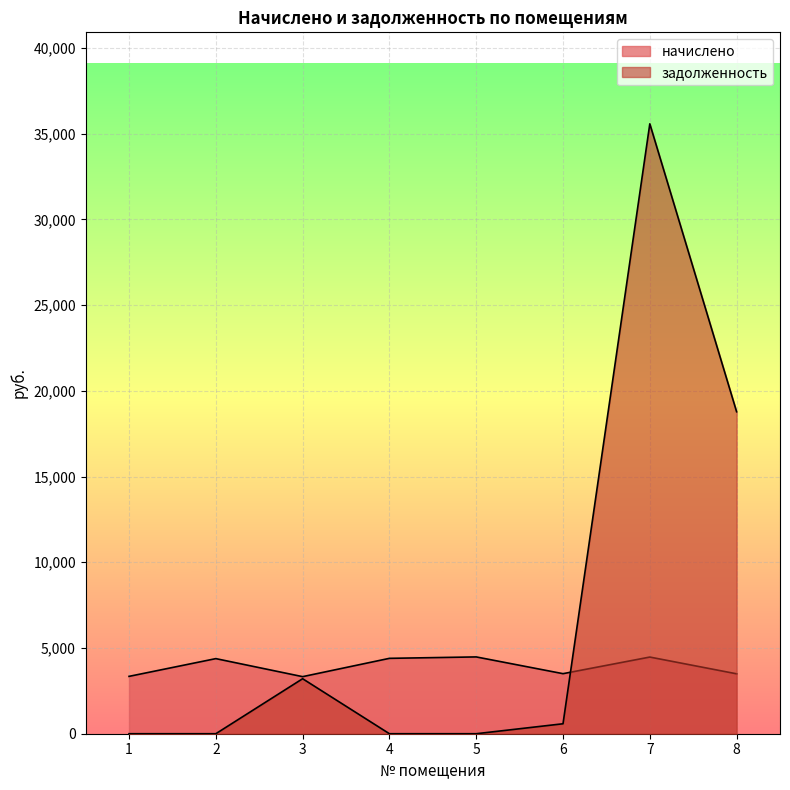

The value of начислено at 8 is 2327.5. True or false?

False